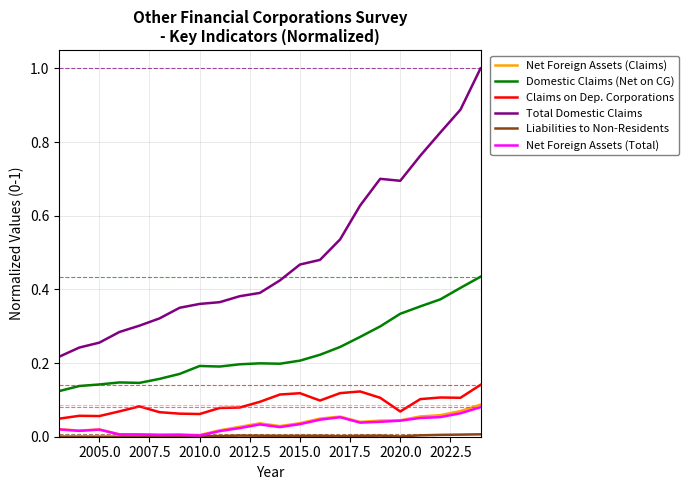

Which series has the widest spread of values?

Total Domestic Claims